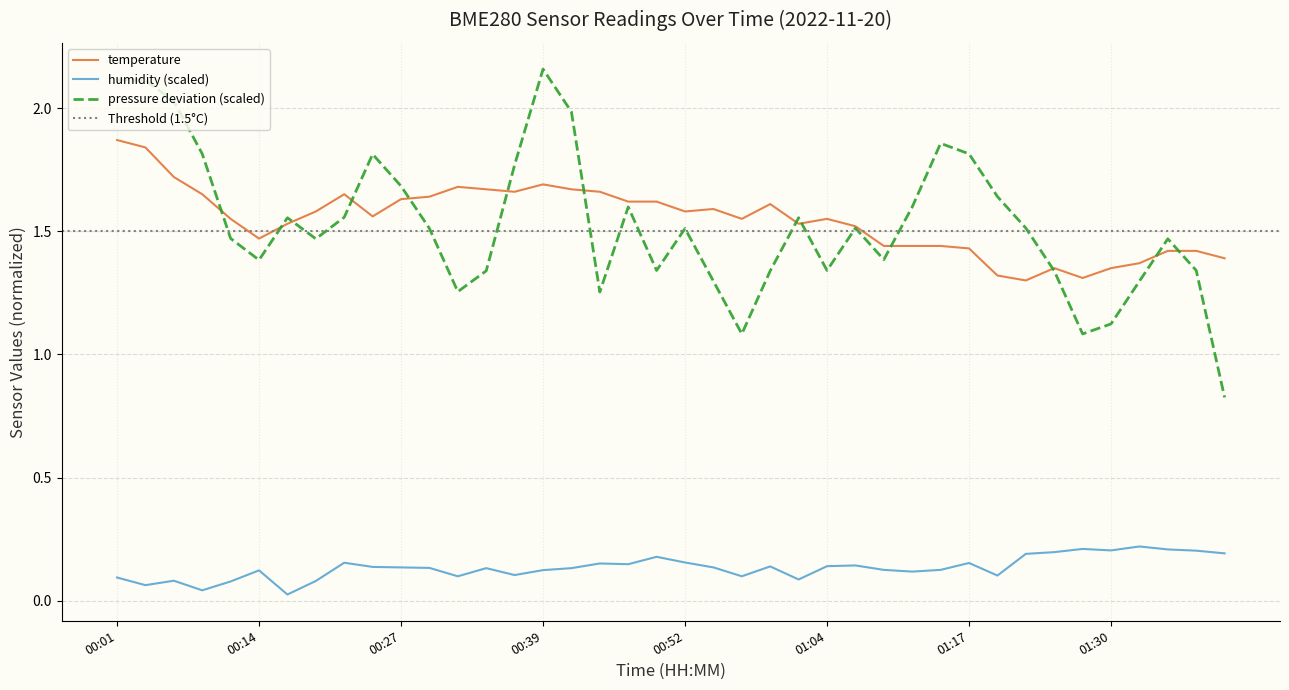

Which has a higher value, 01:40 or 01:12?

01:12